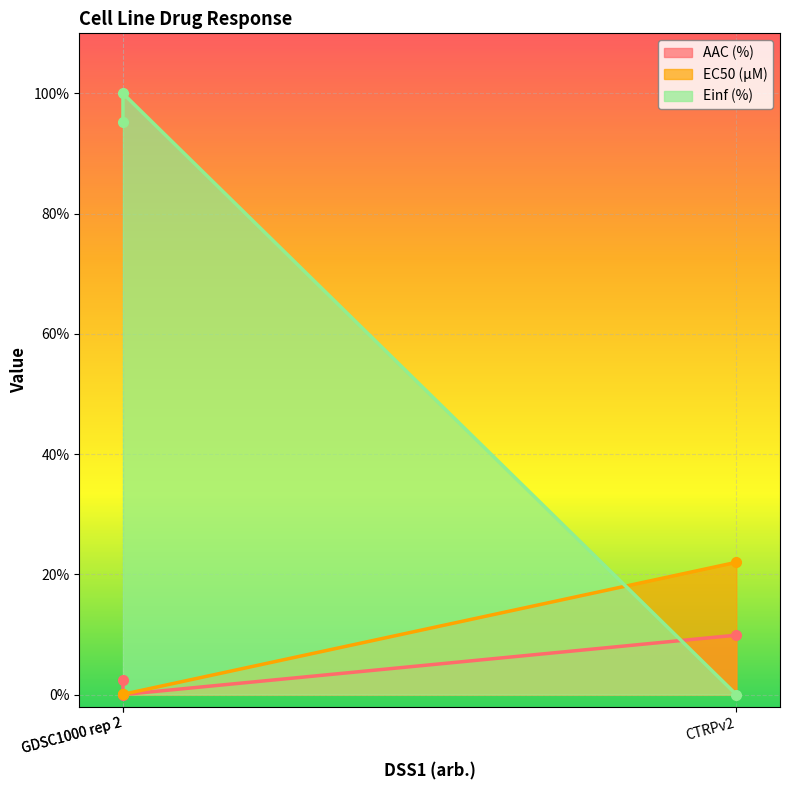

At which category is the sum across all series the highest?

GDSC1000 rep 2